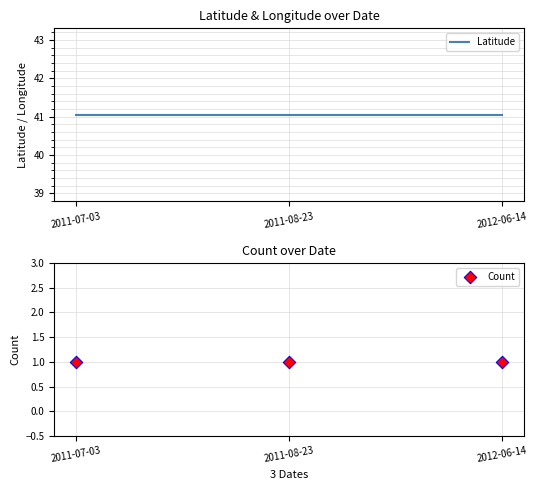

Which series has the largest total across all categories?

Latitude